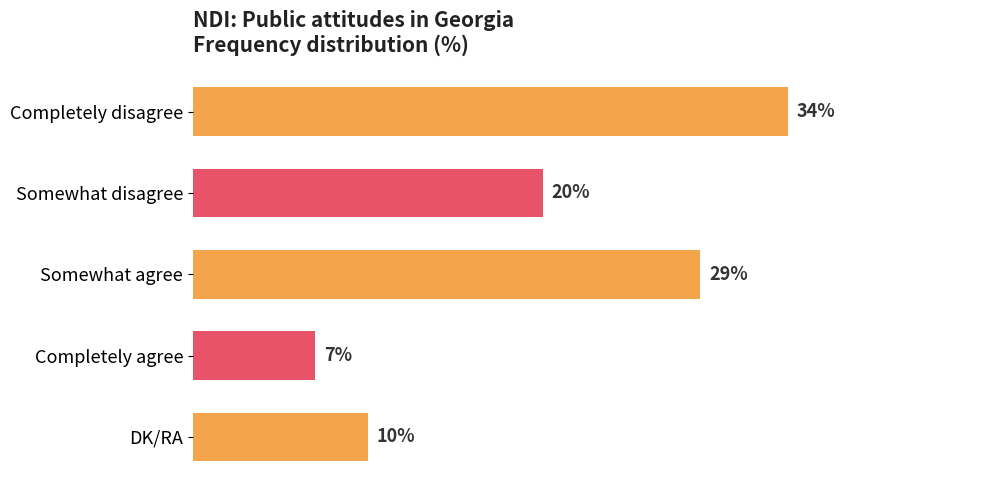

Which category has the highest value across all series?

Completely disagree